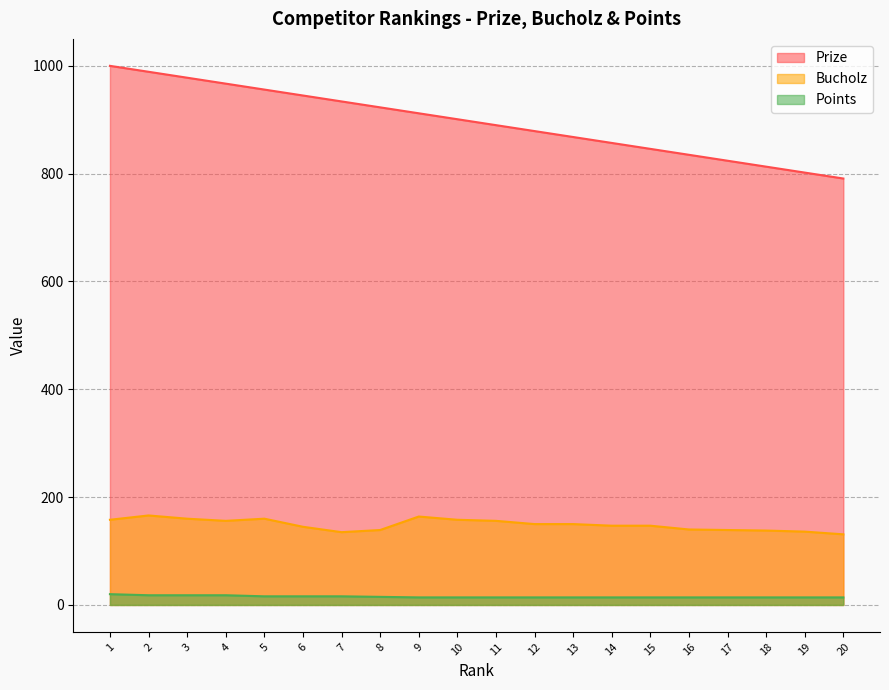

What is the smallest value displayed?

14